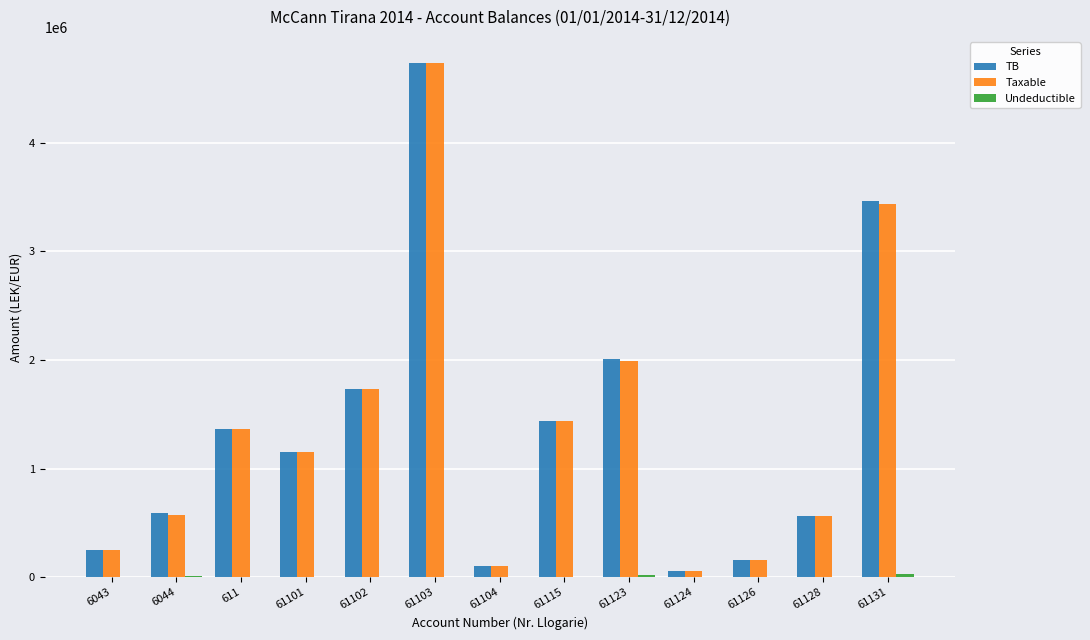

What is the highest value of the Taxable series?

4731146.9